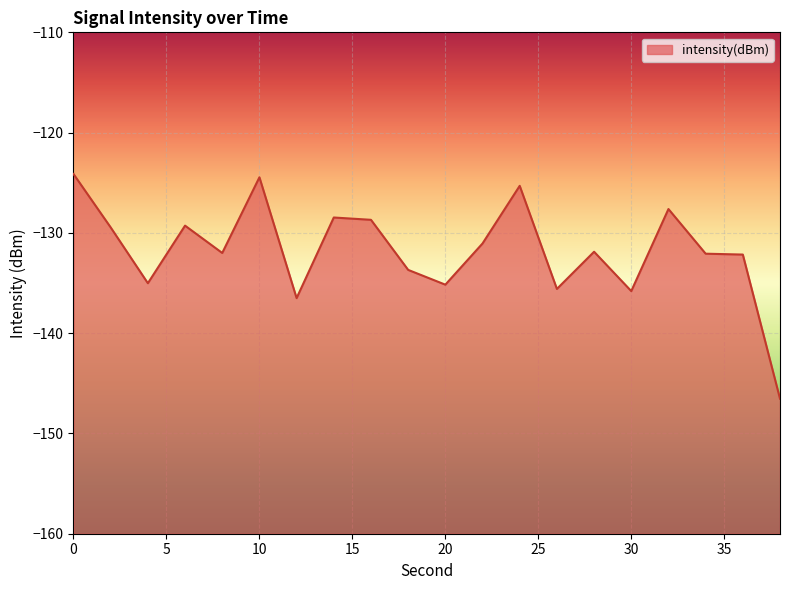

At which category does the data reach its first local peak?

6